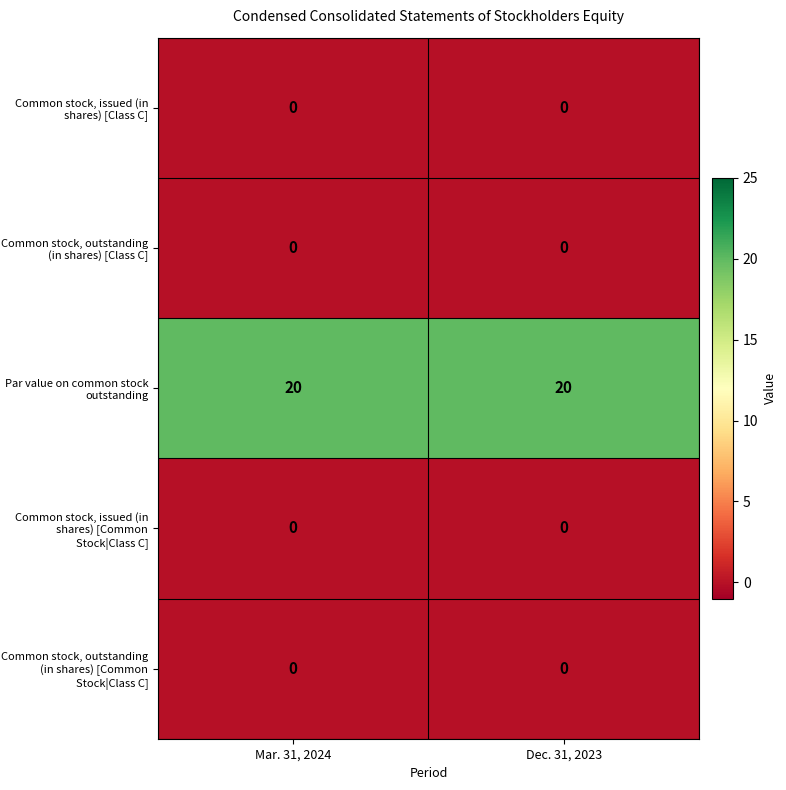

What is the approximate value of Par value on common stock outstanding at Dec. 31, 2023?

20